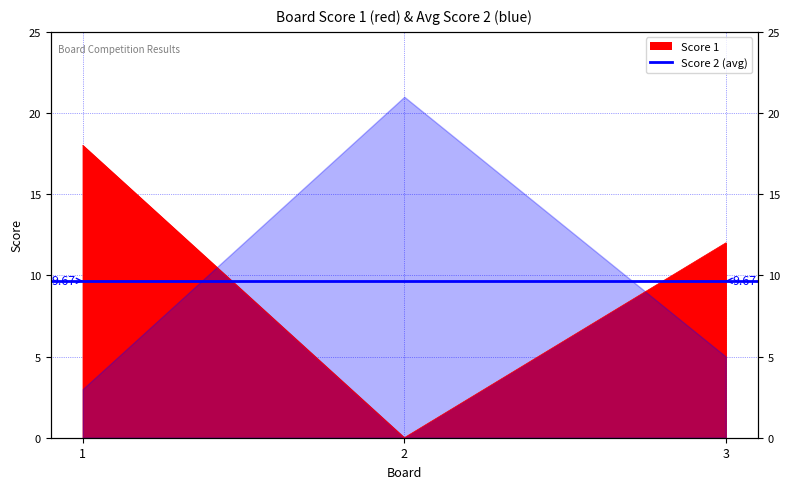

At which label does the data first exceed 12?

1